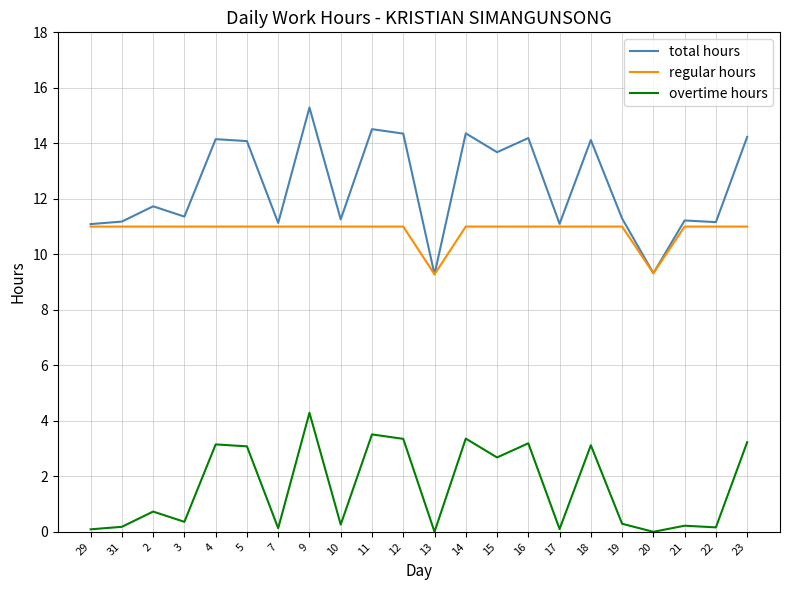

True or false: total hours has a value of 13.7 at 15.

True